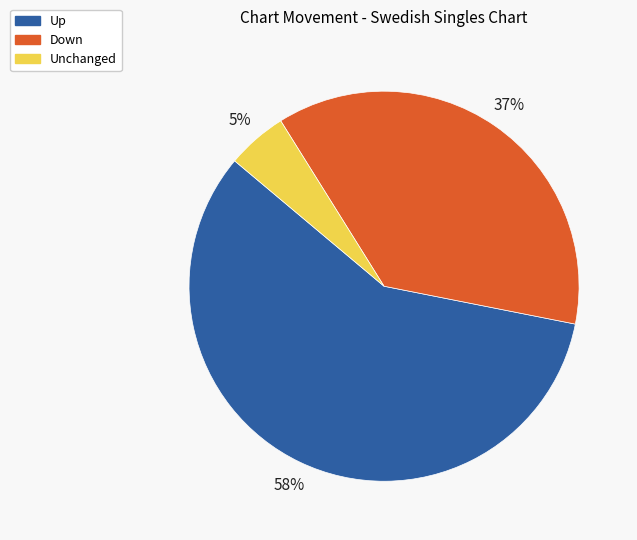

To the nearest percent, what is the combined percentage of Down and Unchanged?

42%